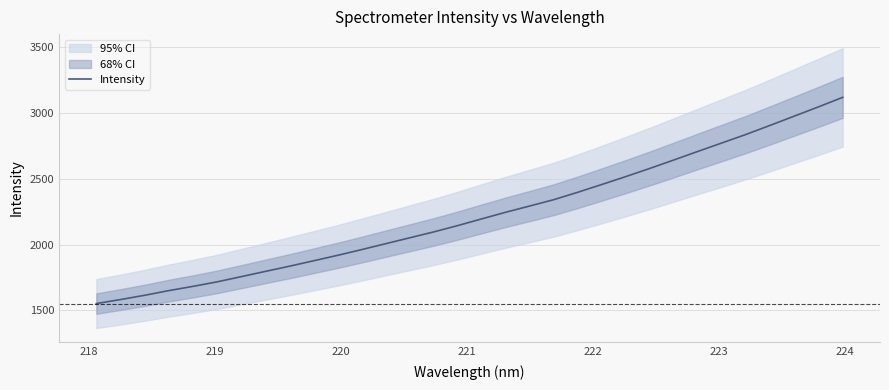

Count the number of categories in the chart.

32